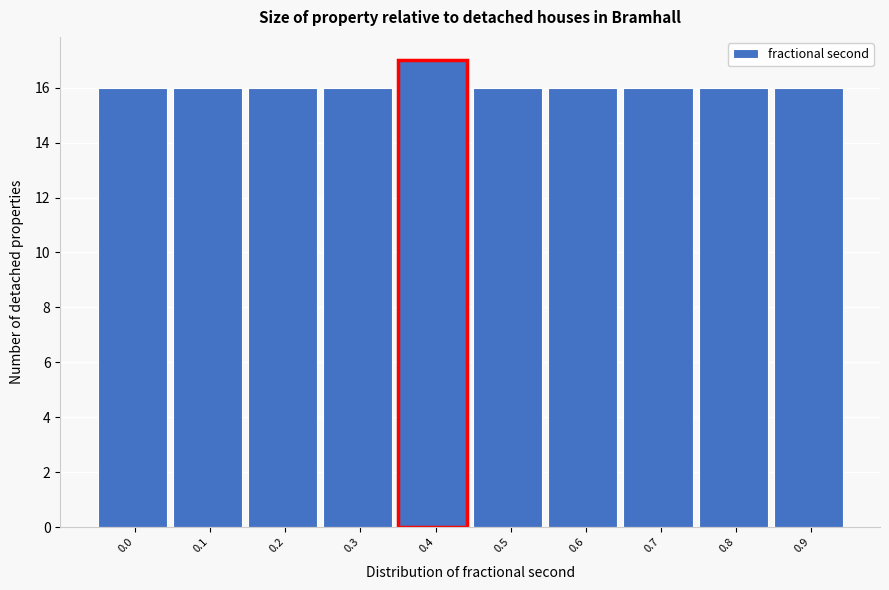

Reading left to right, what are all the values shown in this chart?

16	16	16	16	17	16	16	16	16	16